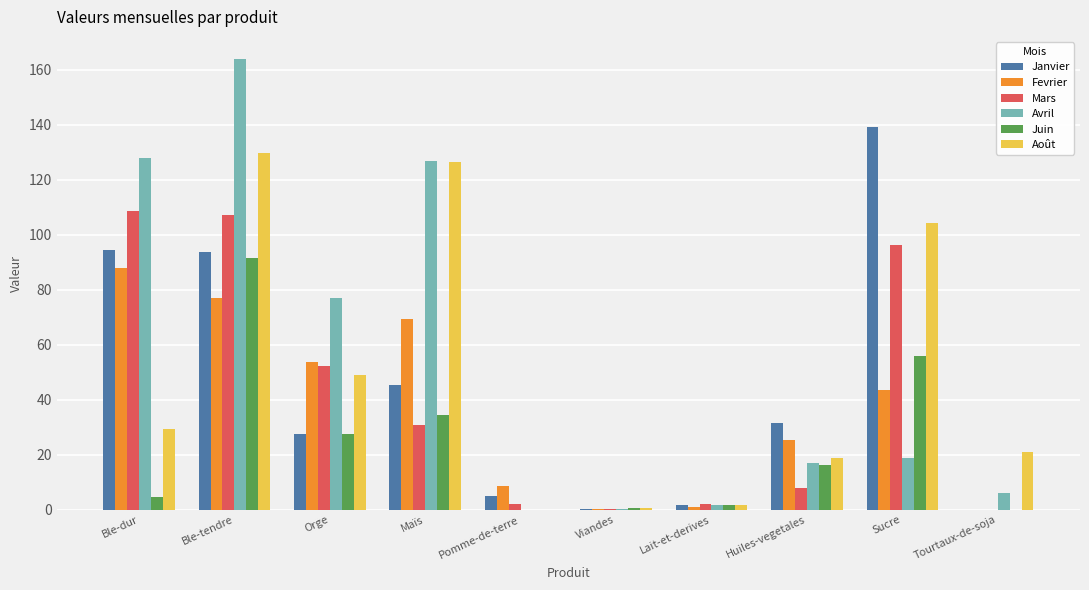

True or false: Fevrier has a value of 22.8 at Ble-tendre.

False